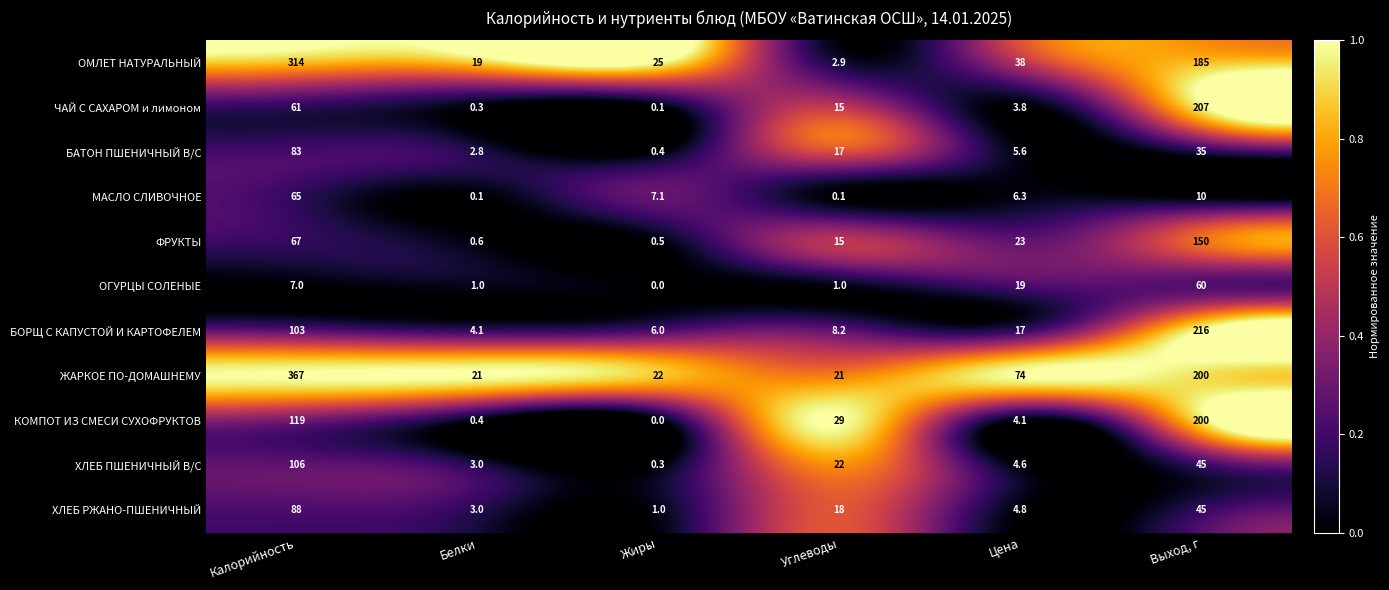

Rank the series by their maximum value, from lowest to highest.

ОГУРЦЫ СОЛЕНЫЕ, МАСЛО СЛИВОЧНОЕ, БАТОН ПШЕНИЧНЫЙ В/С, ХЛЕБ РЖАНО-ПШЕНИЧНЫЙ, ХЛЕБ ПШЕНИЧНЫЙ В/С, ФРУКТЫ, КОМПОТ ИЗ СМЕСИ СУХОФРУКТОВ, ЧАЙ С САХАРОМ и лимоном, БОРЩ С КАПУСТОЙ И КАРТОФЕЛЕМ, ОМЛЕТ НАТУРАЛЬНЫЙ, ЖАРКОЕ ПО-ДОМАШНЕМУ